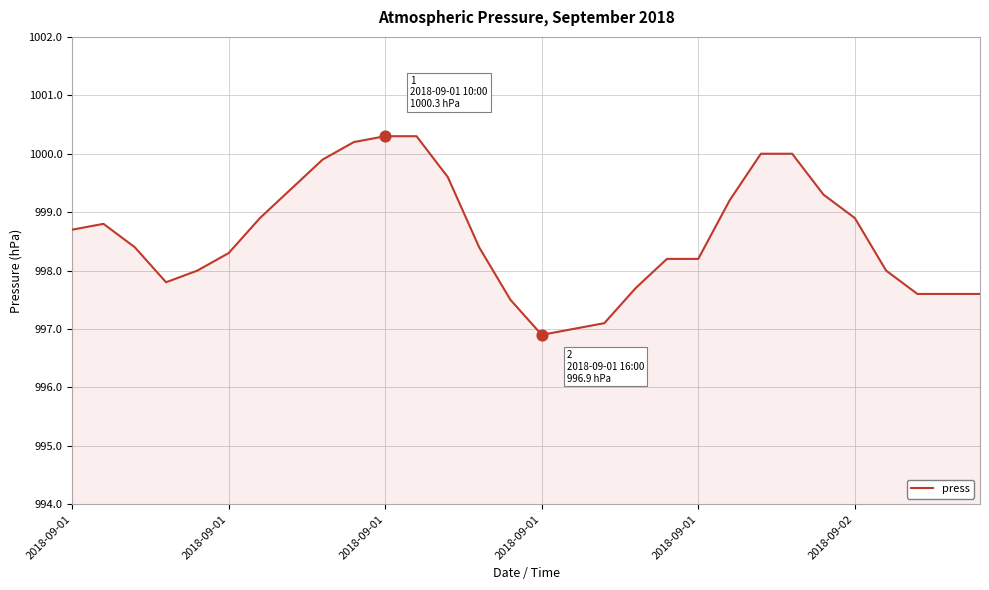

What is the smallest value displayed?

996.9